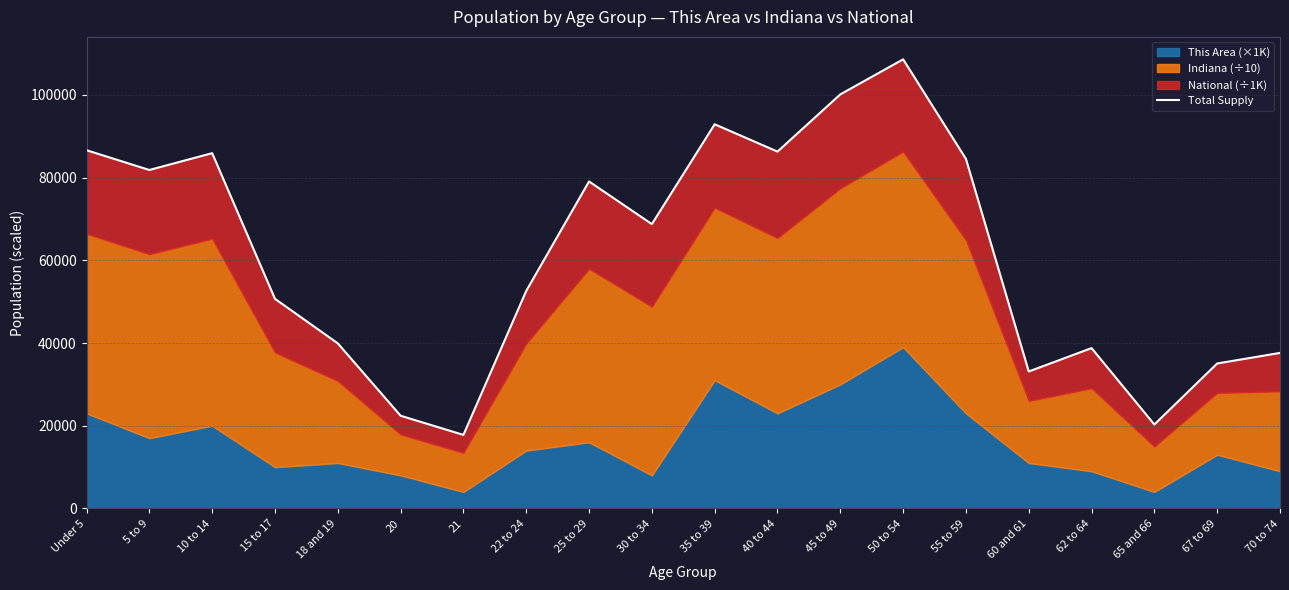

What is the ratio of the value at 20 to the value at 40 to 44?

0.3